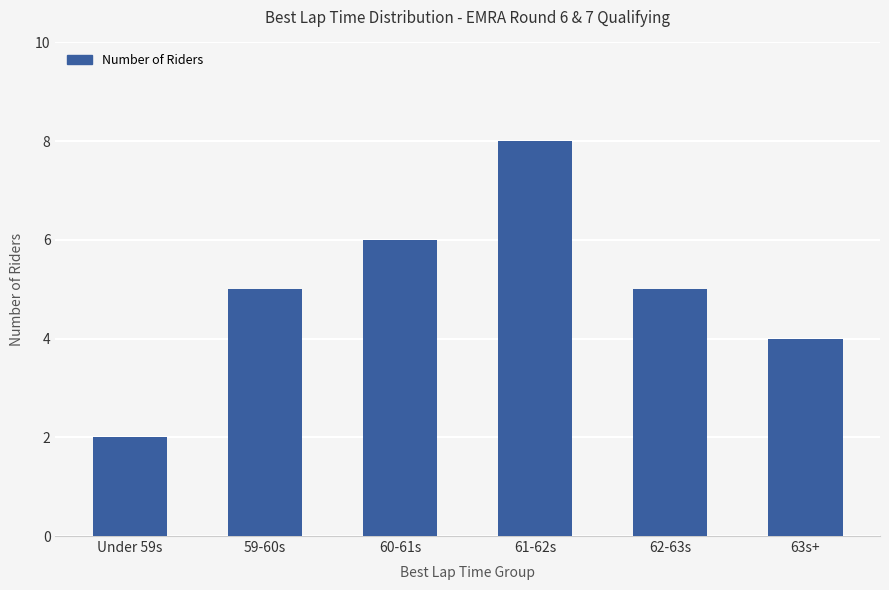

What is the approximate value at 60-61s?

6